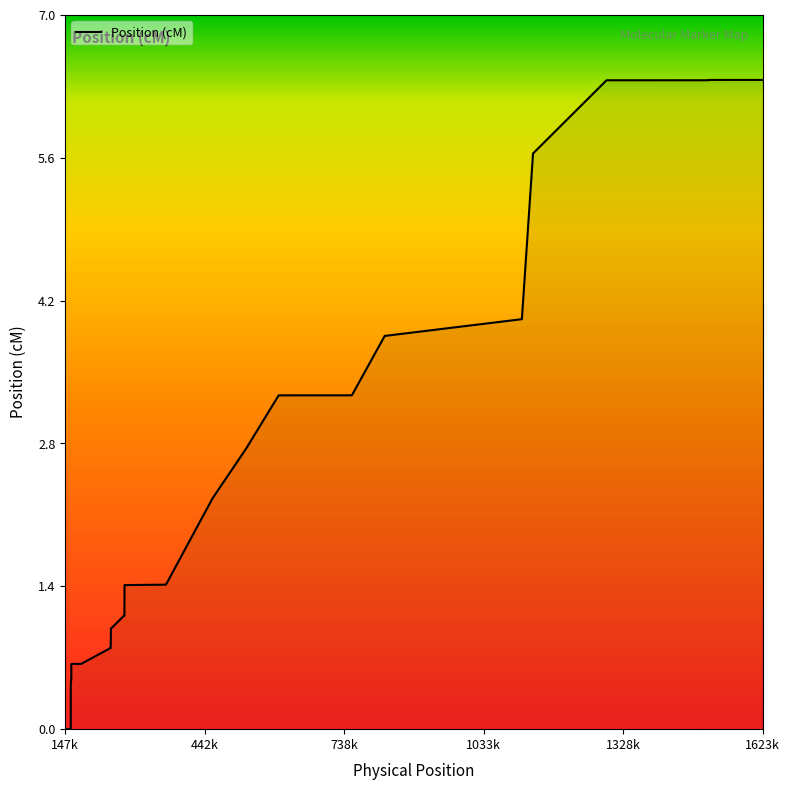

What is the greatest value displayed?

6.4